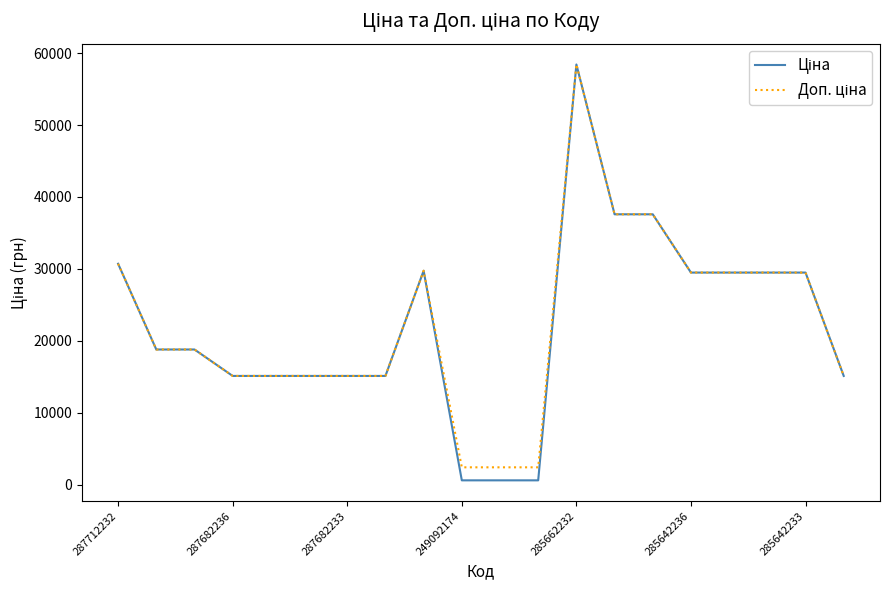

At how many categories does at least one series exceed 40233?

1